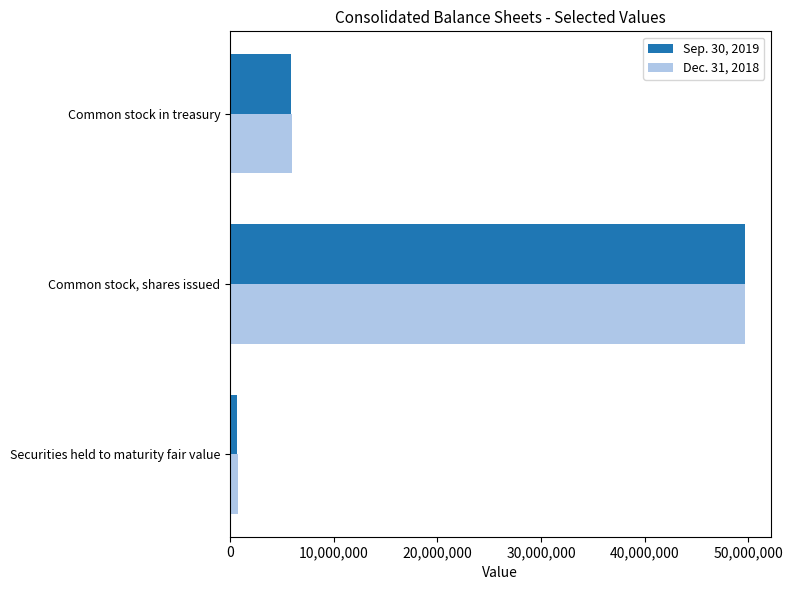

What are all the series names shown in the legend?

Sep. 30, 2019, Dec. 31, 2018